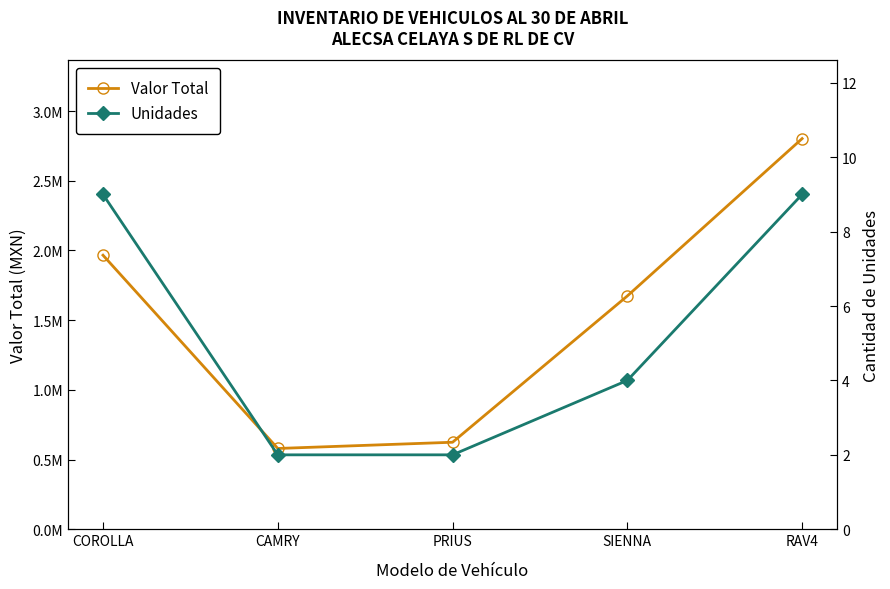

How many lines are shown in the chart?

2